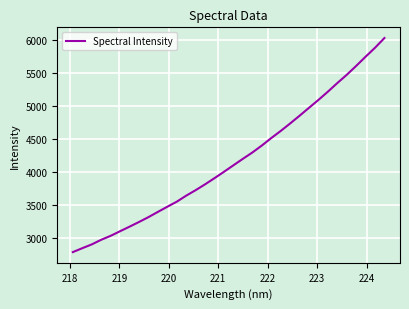

What is the greatest value displayed?

6023.4